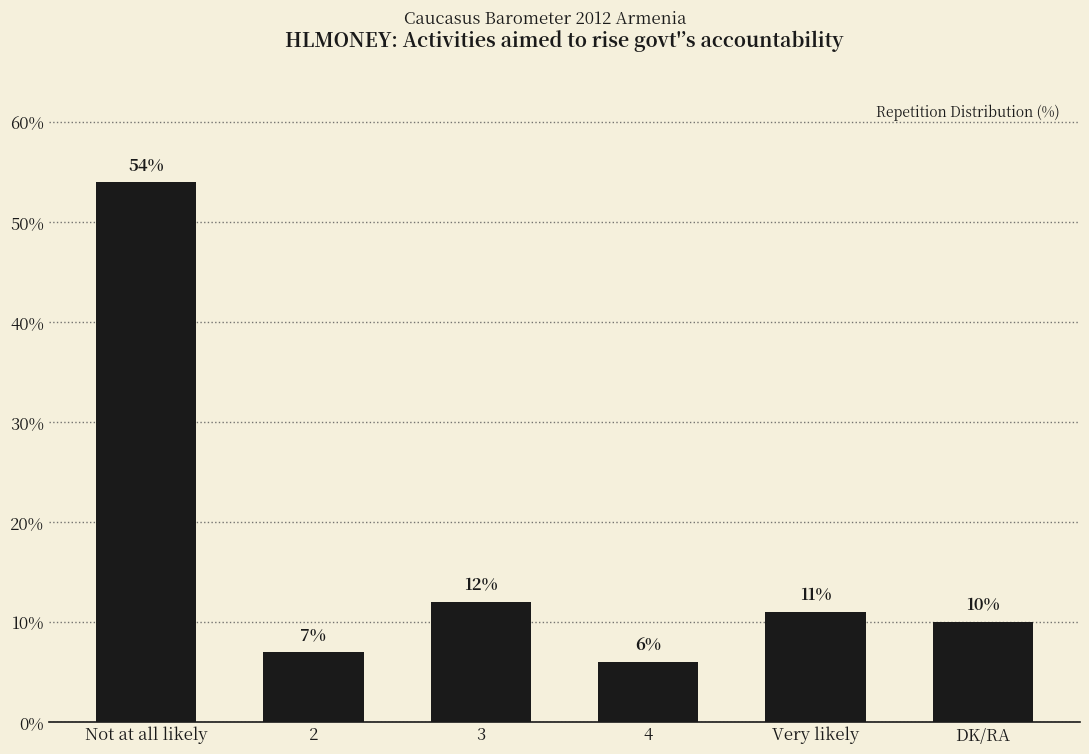

What is the change in value from 3 to 4?

-6